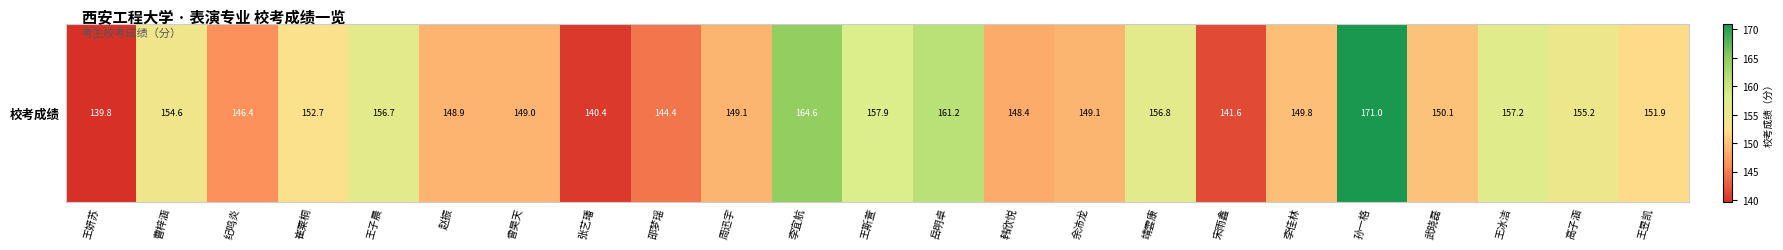

What is the difference between the second highest and minimum values?

24.9